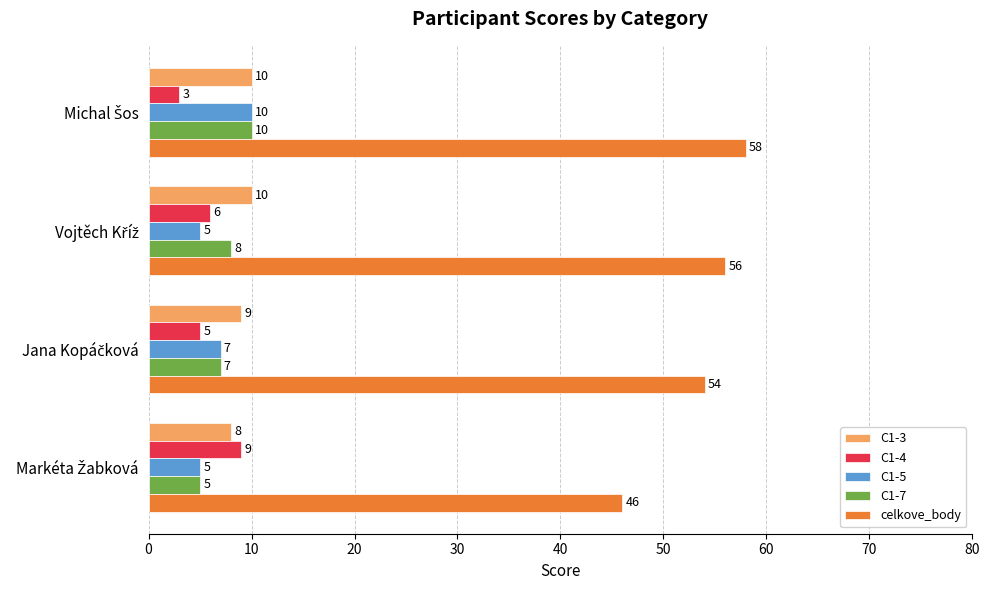

Which series has the largest total across all categories?

celkove_body